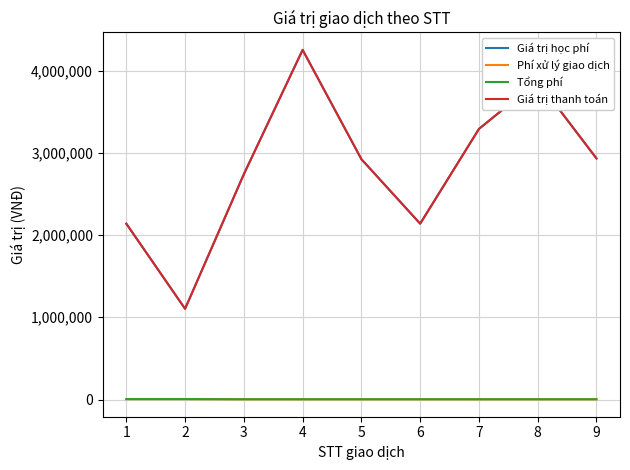

Does the chart have visible grid lines?

Yes